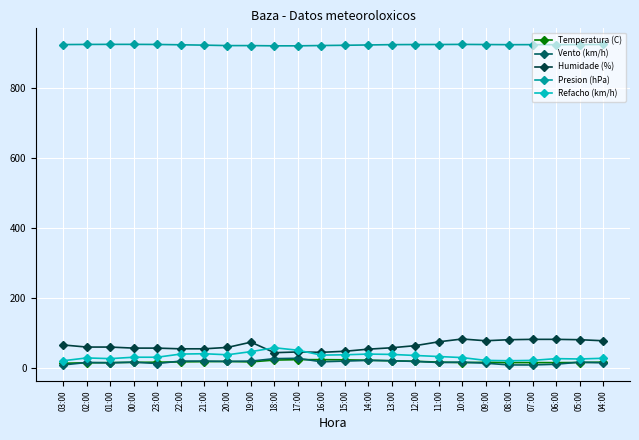

What is the spread (max minus min) of values at 17:00?

895.0